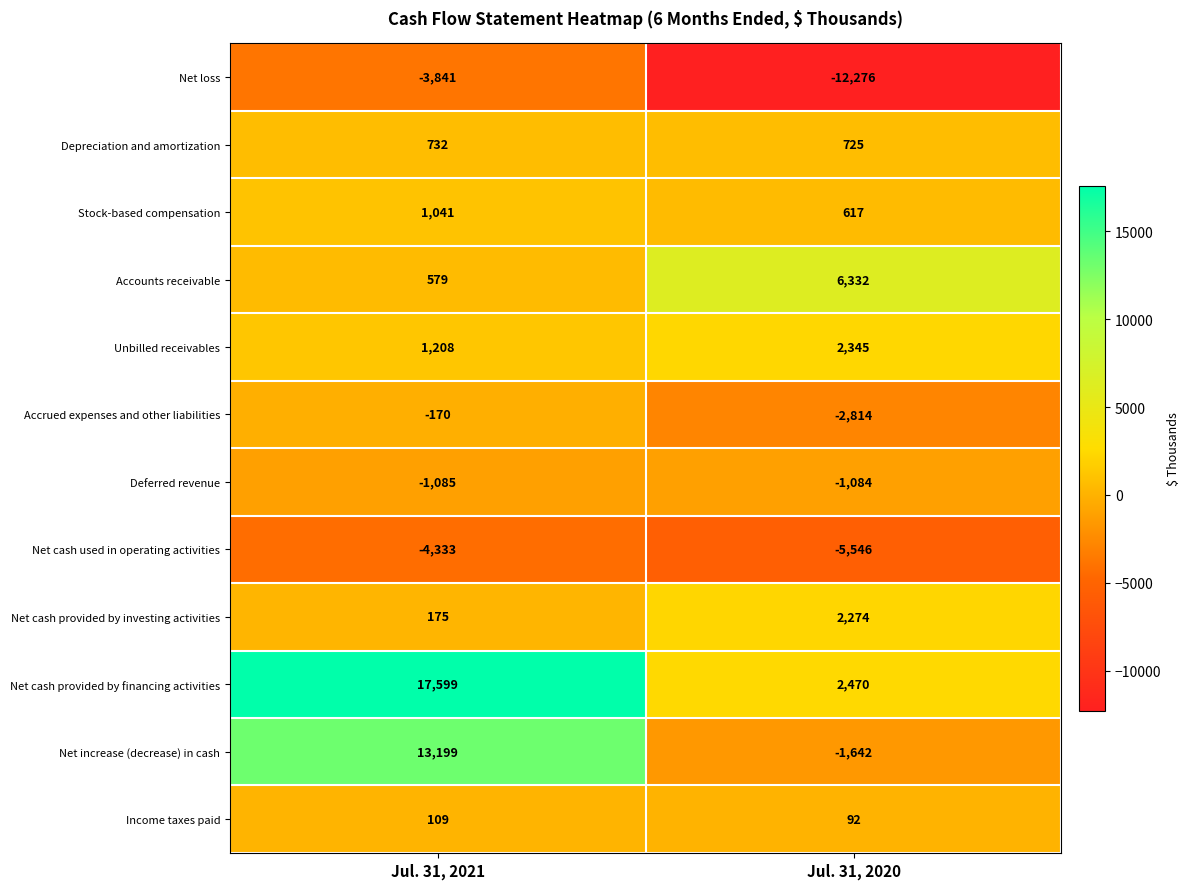

True or false: Net cash used in operating activities has a value of -2258 at Jul. 31, 2020.

False